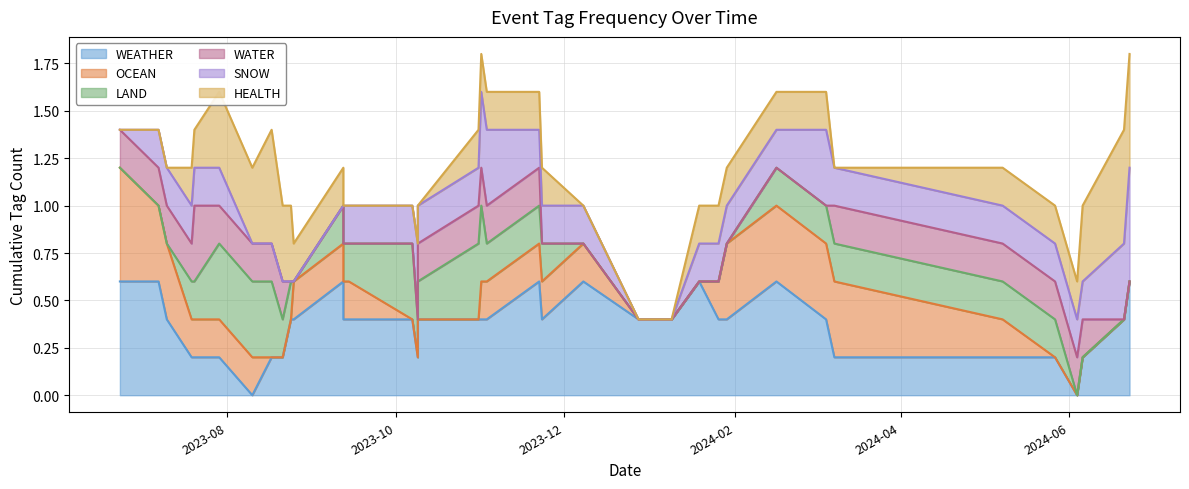

Does the chart have visible grid lines?

Yes